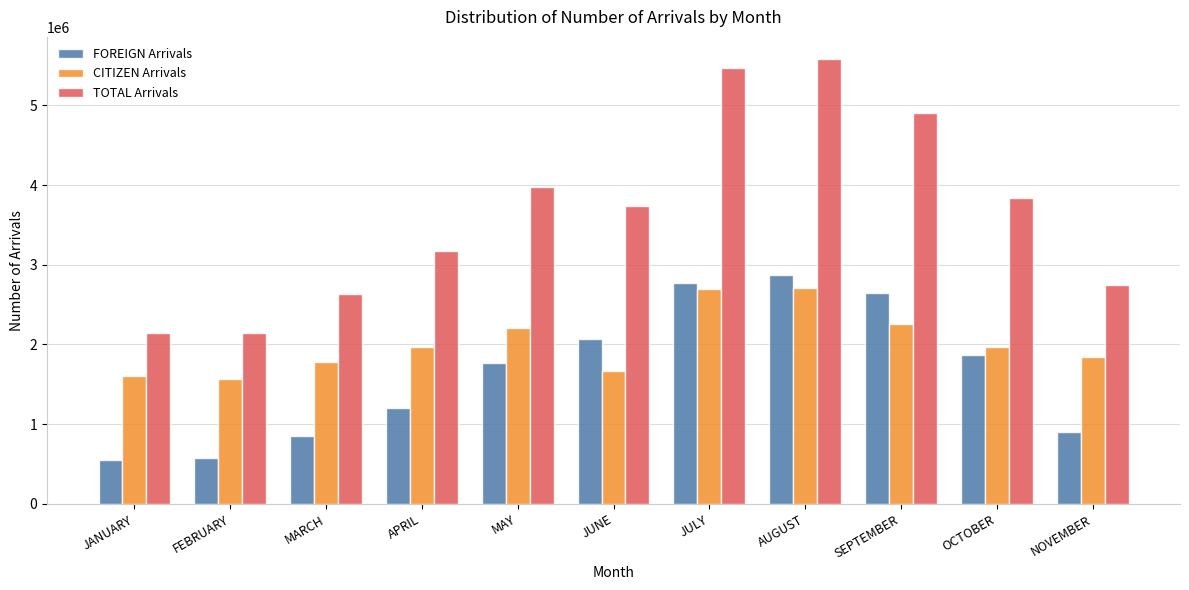

What is the smallest value displayed?

544613